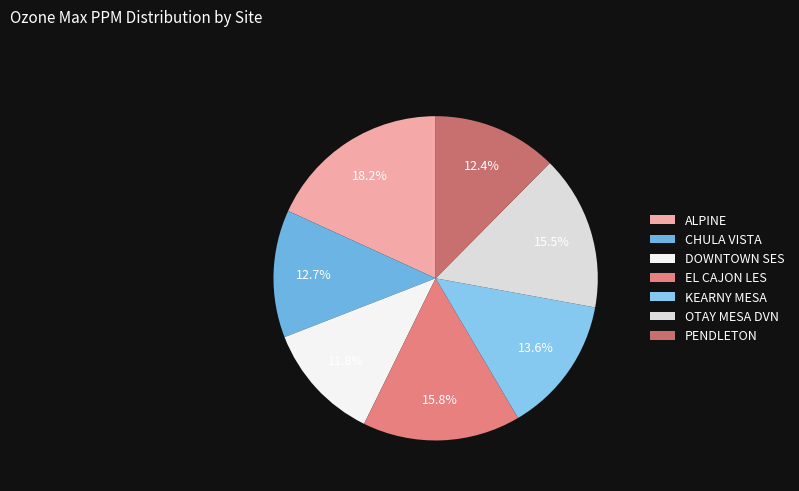

To the nearest percent, what is the combined percentage of CHULA VISTA and OTAY MESA DVN?

28%